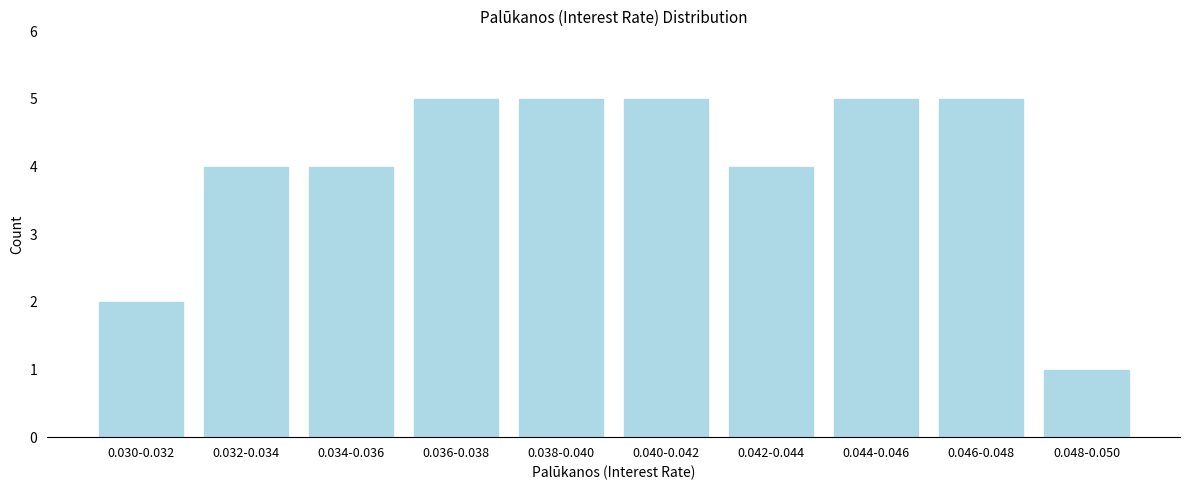

Reading left to right, extract all data points from this chart.

0.030-0.032=2	0.032-0.034=4	0.034-0.036=4	0.036-0.038=5	0.038-0.040=5	0.040-0.042=5	0.042-0.044=4	0.044-0.046=5	0.046-0.048=5	0.048-0.050=1